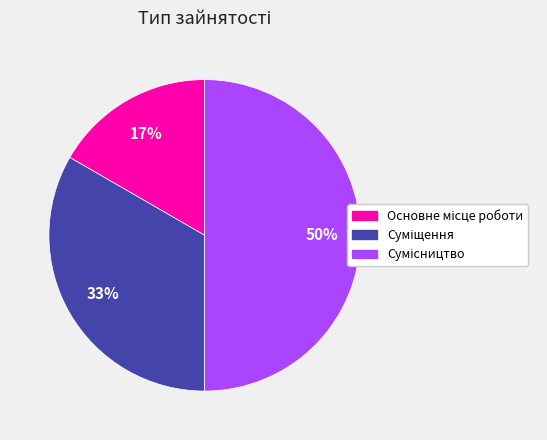

To the nearest percent, what is the average slice percentage?

33%